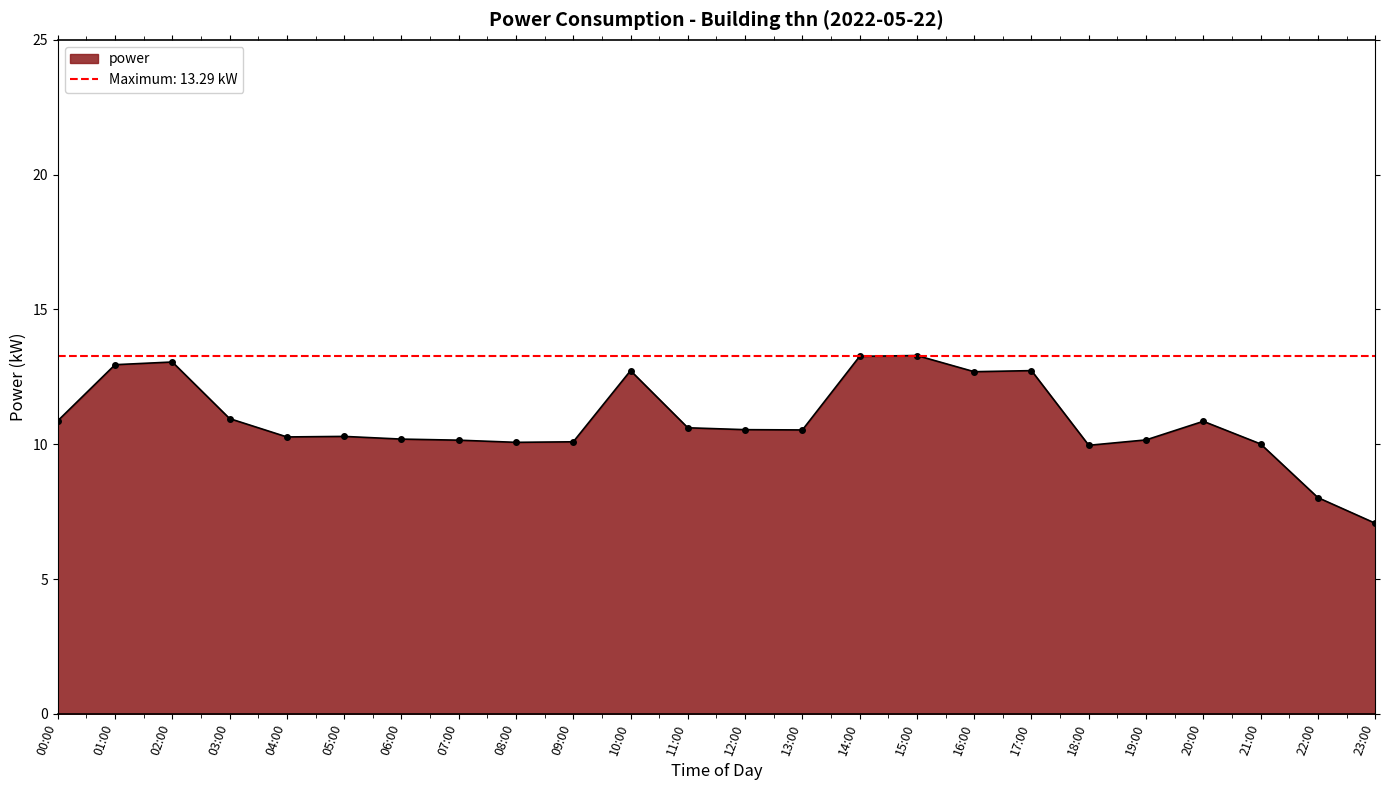

How many interior local valleys (lower than both neighbors) does the data have?

5